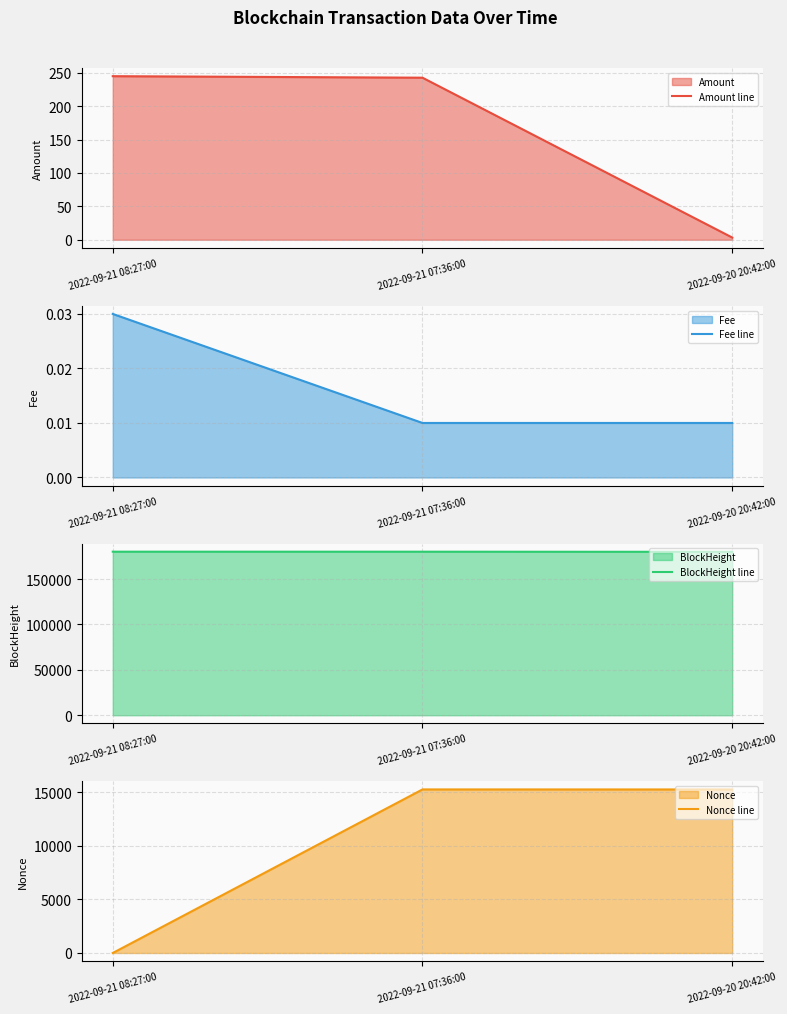

Which series has the largest range (max minus min)?

Nonce line